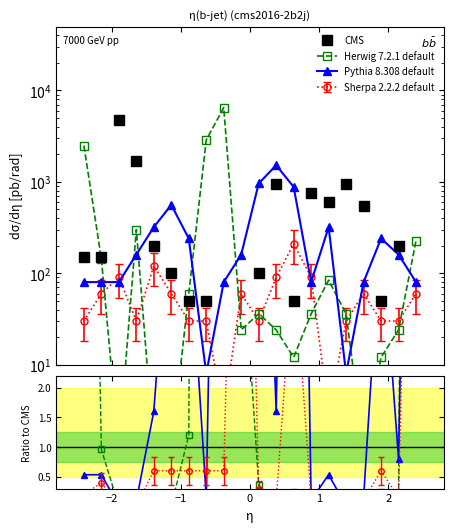

Is this an area chart (filled region under the line)?

No